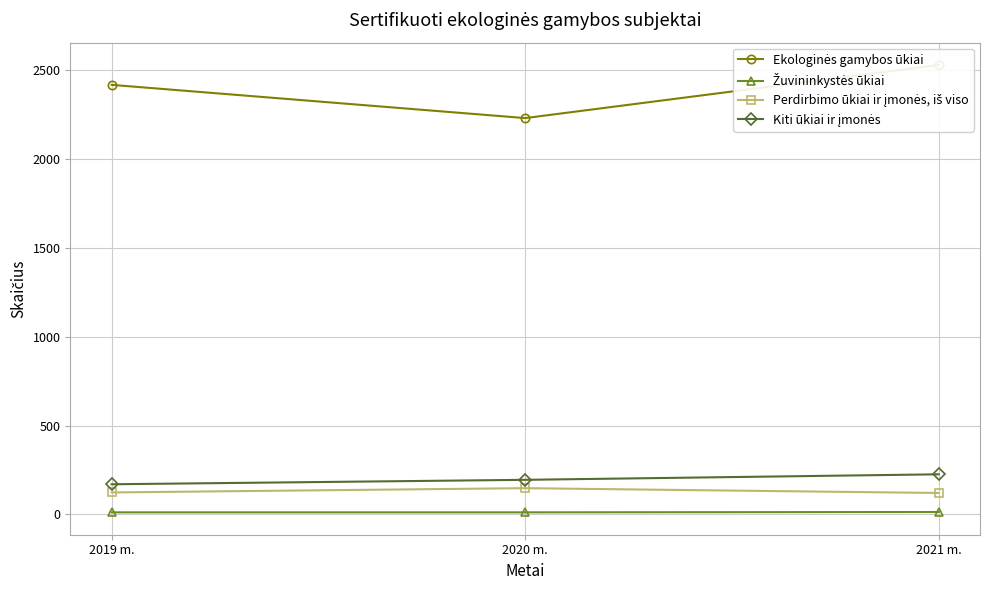

What is the total value across all series at 2021 m.?

2890